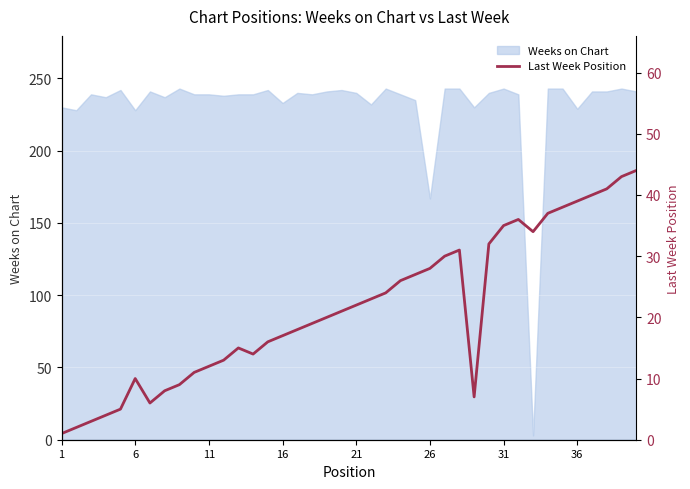

How many points are higher than both their immediate neighbors (excluding endpoints)?

4